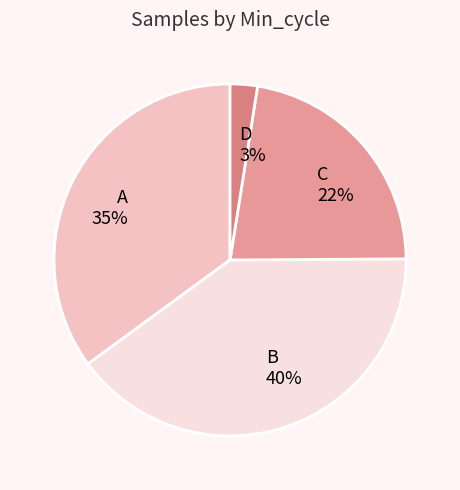

What percentage is the D 3% slice, to the nearest percent?

3%